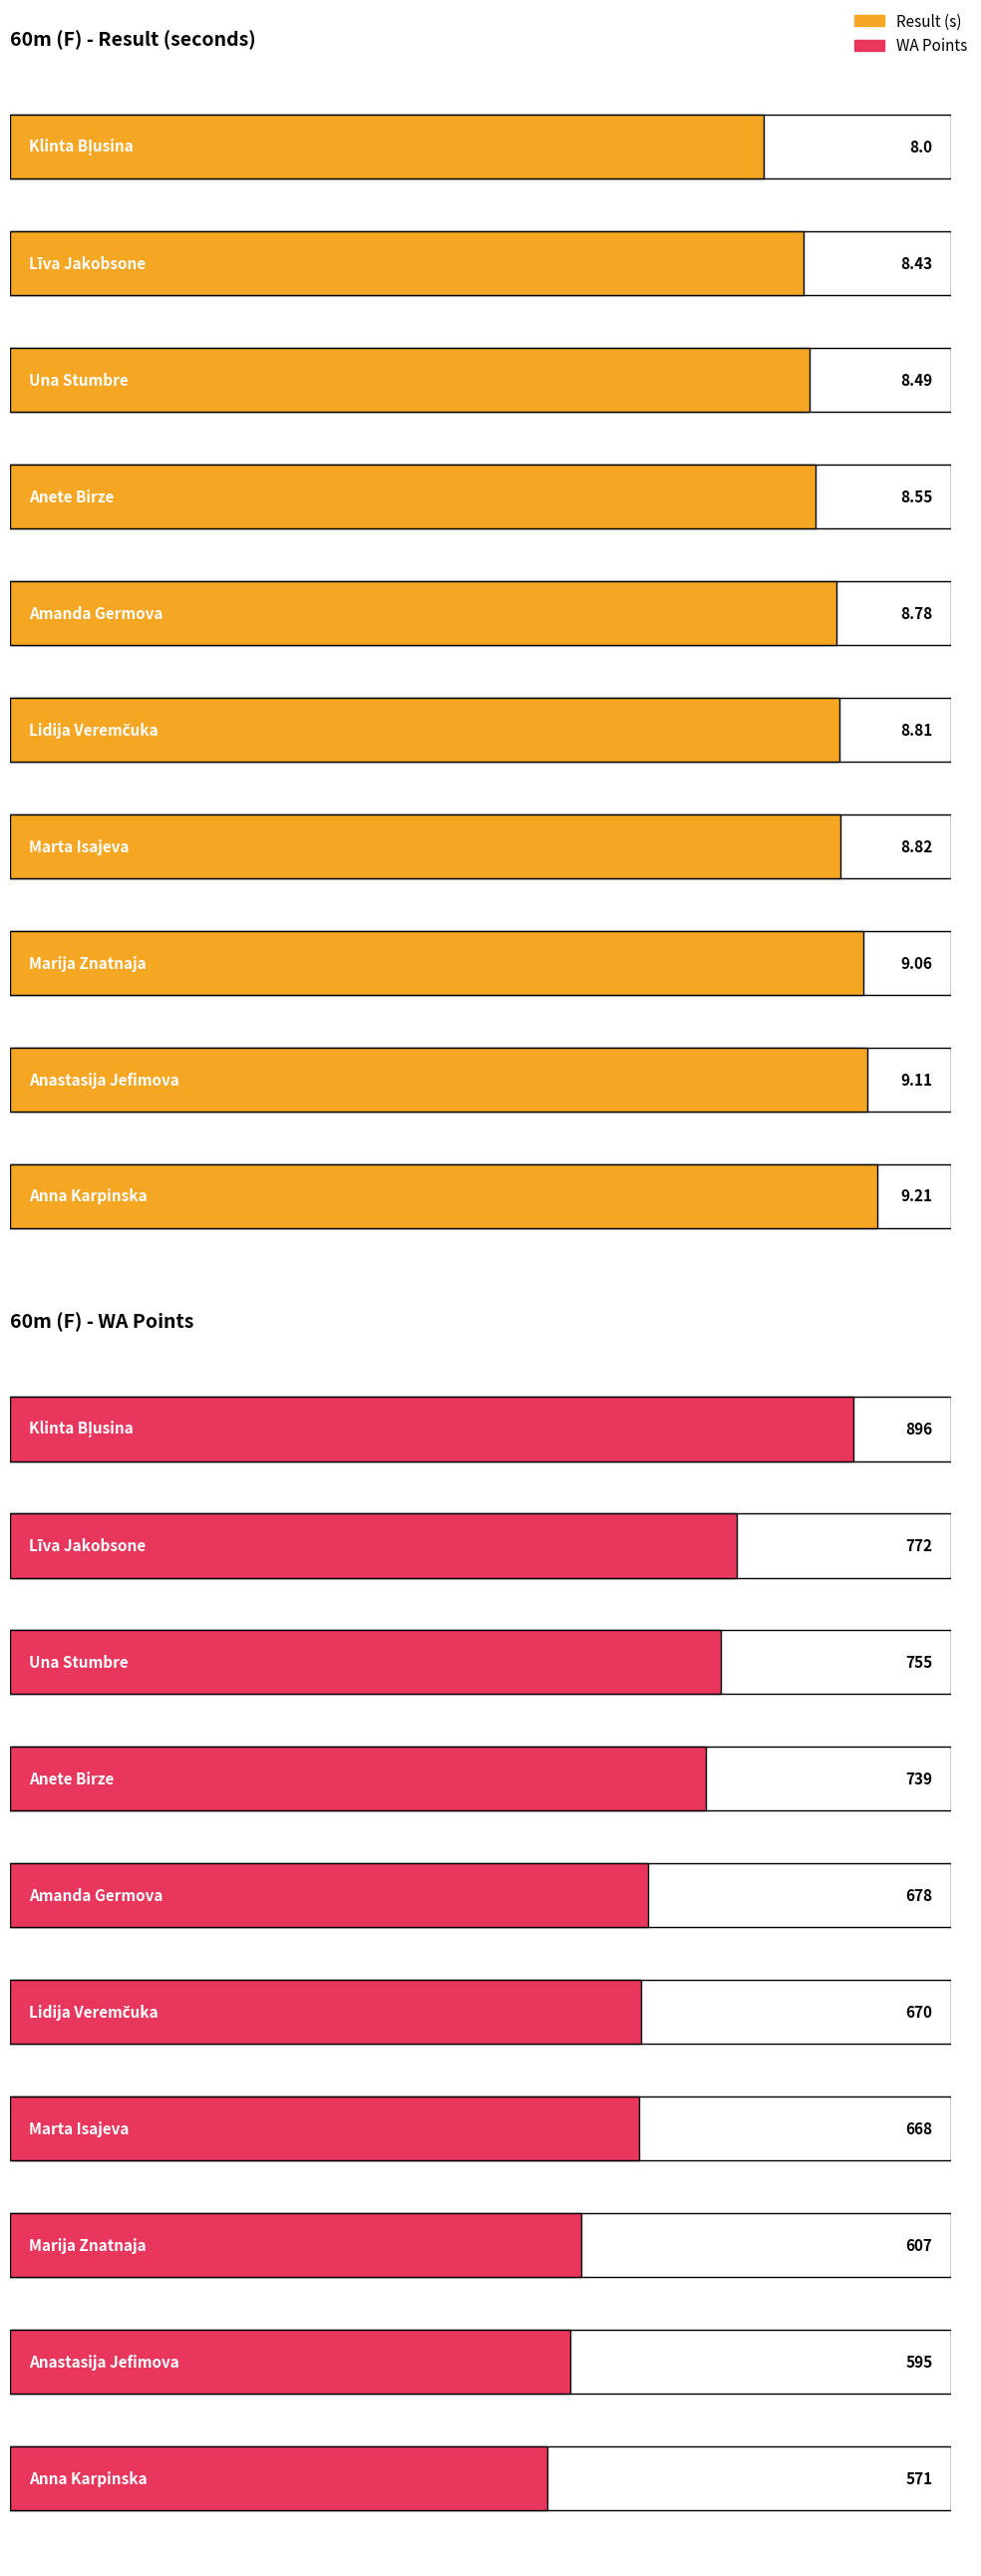

What is the maximum value for 60m (F) - Result (seconds)?

9.2